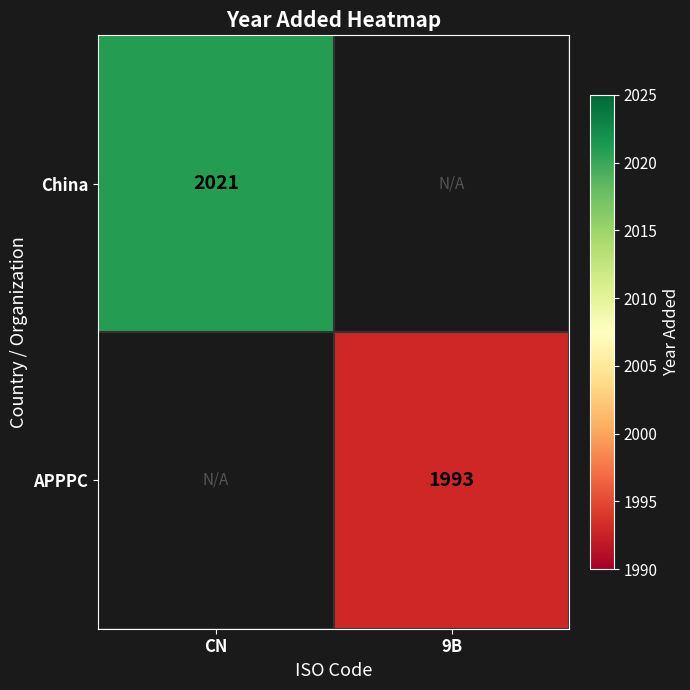

The China series shows 2021 at CN. True or false?

True